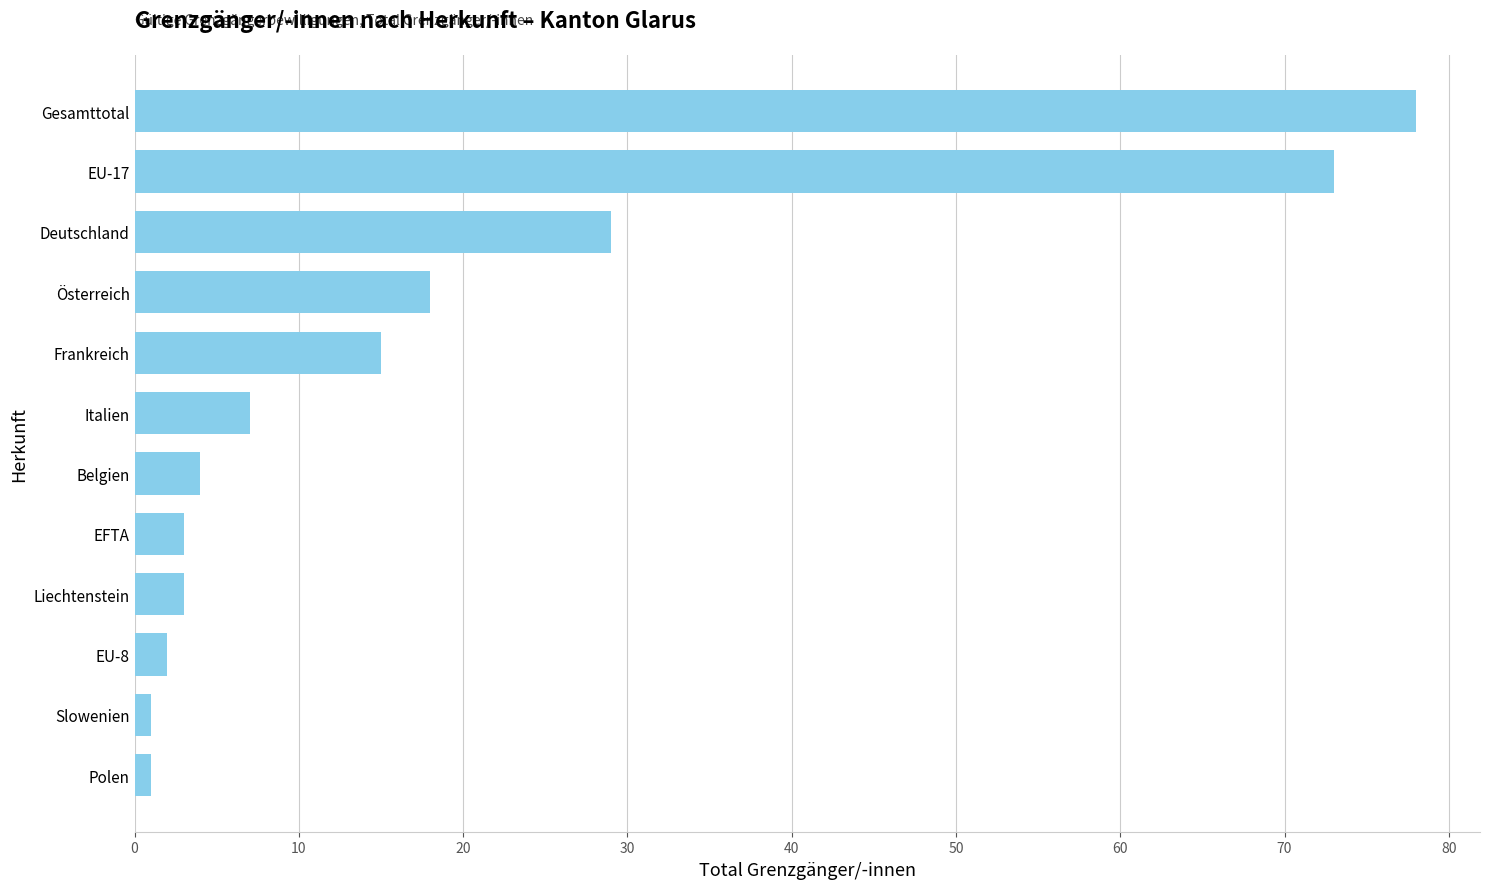

What is the approximate value at EFTA, to the nearest 5?

5